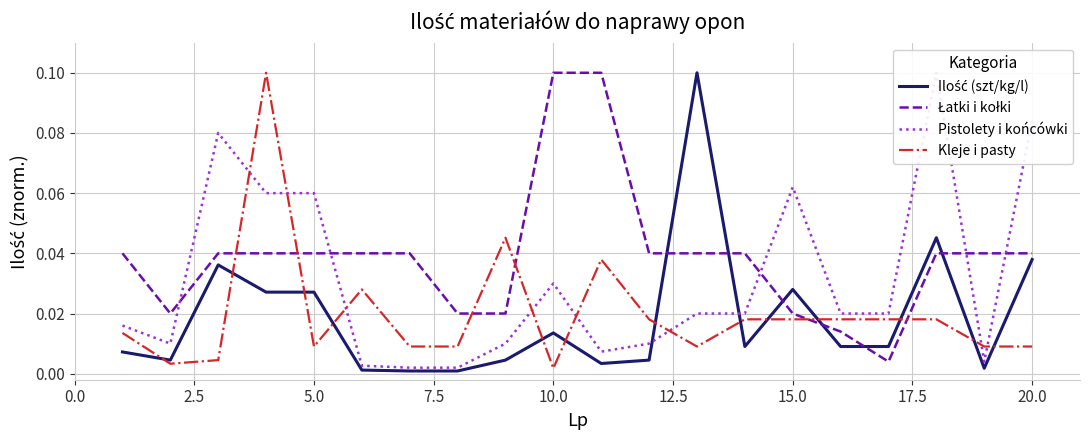

Which series has the widest spread of values?

Ilość (szt/kg/l)